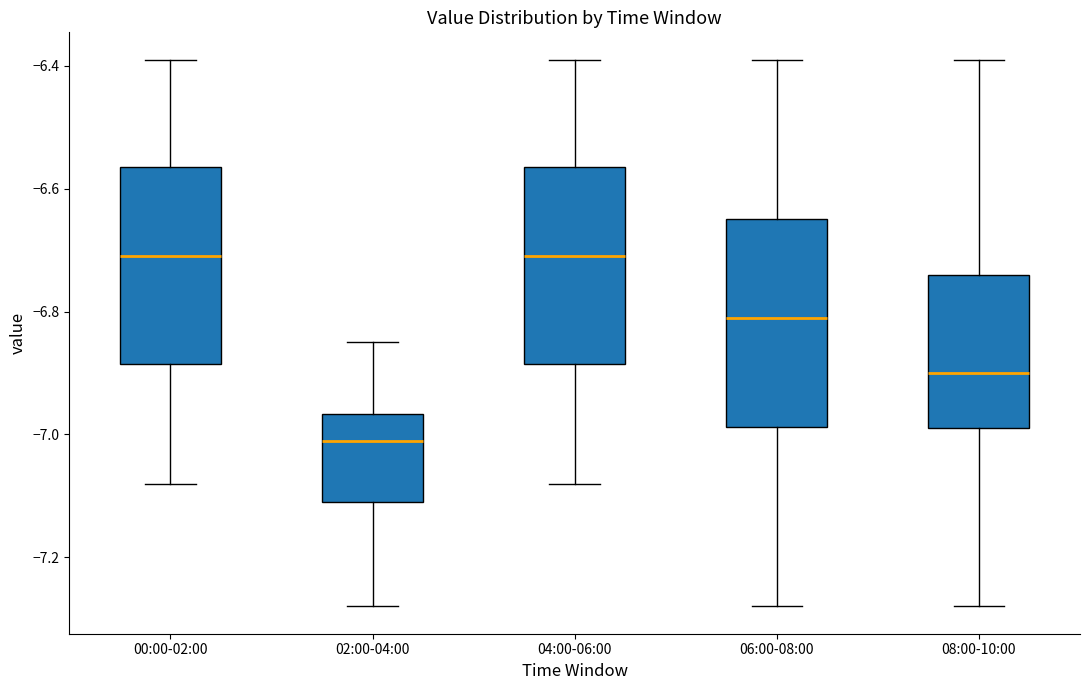

Where is the upper edge of the box for 04:00-06:00 on the y-axis? The values are not printed on the chart, so give them approximately, as read against the axis.

-6.56